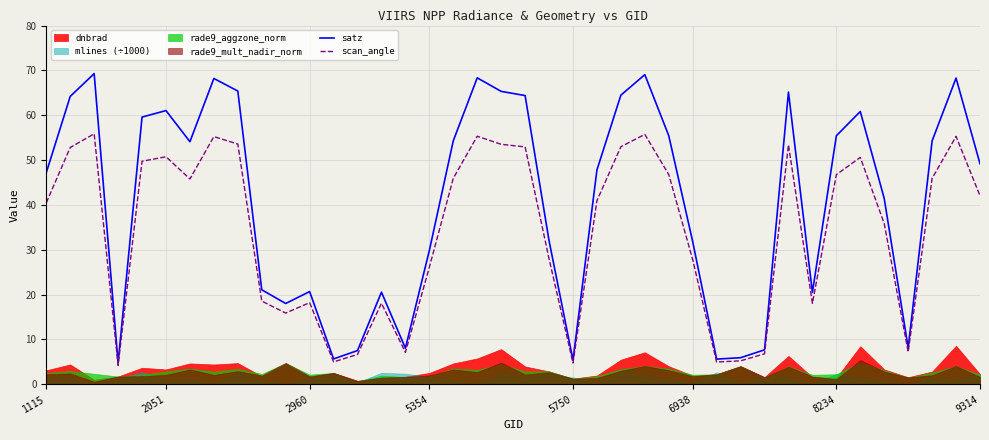

What is the lowest value of the satz series?

4.8